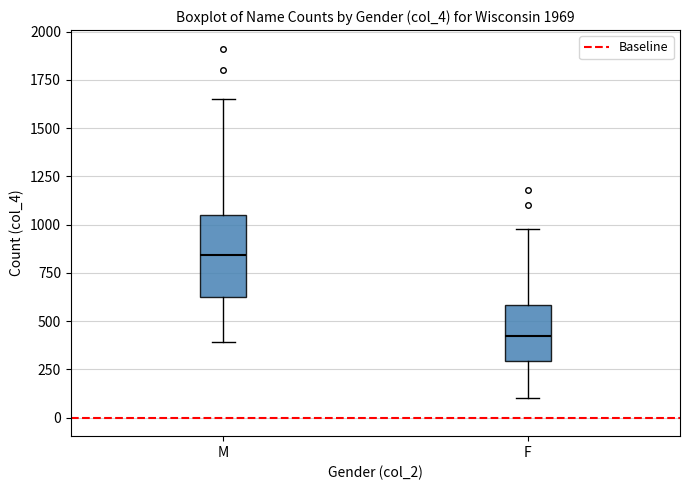

Reading left to right, transcribe this box plot: for each box, give where its median line is, the range the box spans, and where its two whiskers end, as read against the y-axis. The values are not printed on the chart, so give them approximately, as read against the axis.

M: median 850, box 650 to 1050, whiskers 400 to 1650
F: median 400, box 300 to 600, whiskers 100 to 1000